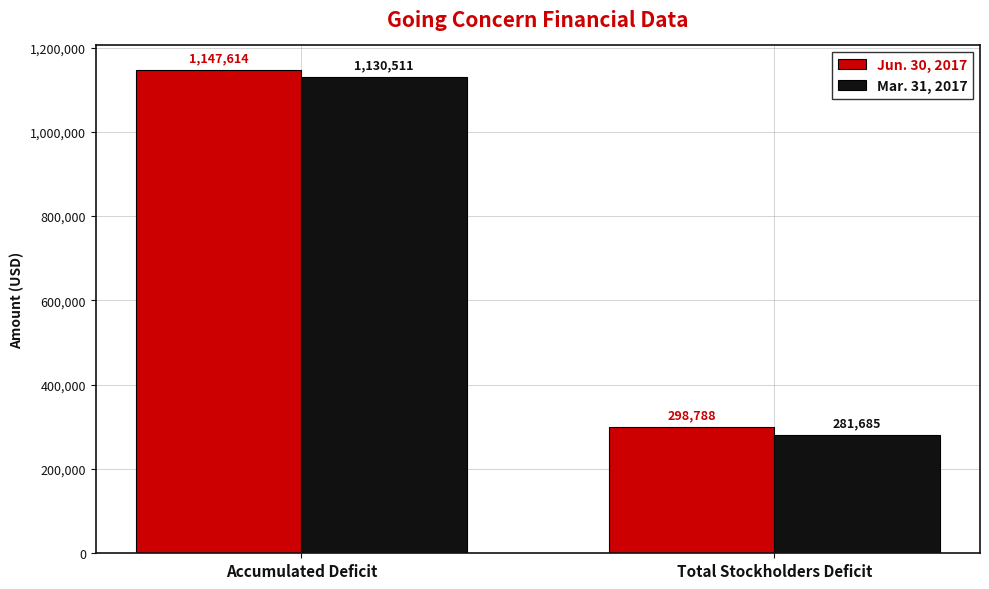

Count the Mar. 31, 2017 values in the range 281685 to 1130511.

2